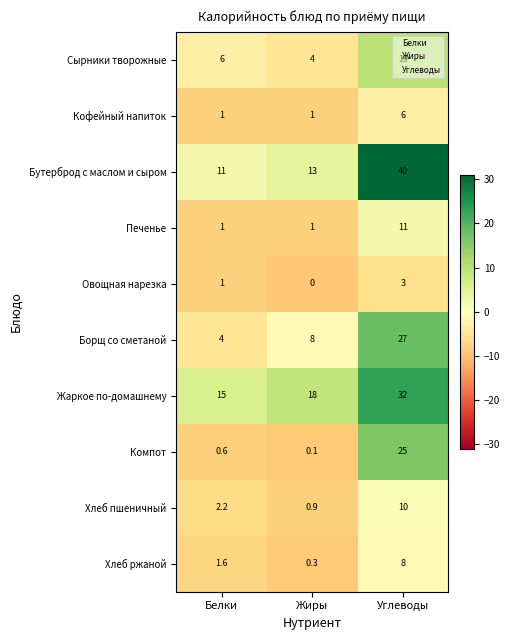

The Овощная нарезка series shows -1.3 at Жиры. True or false?

False